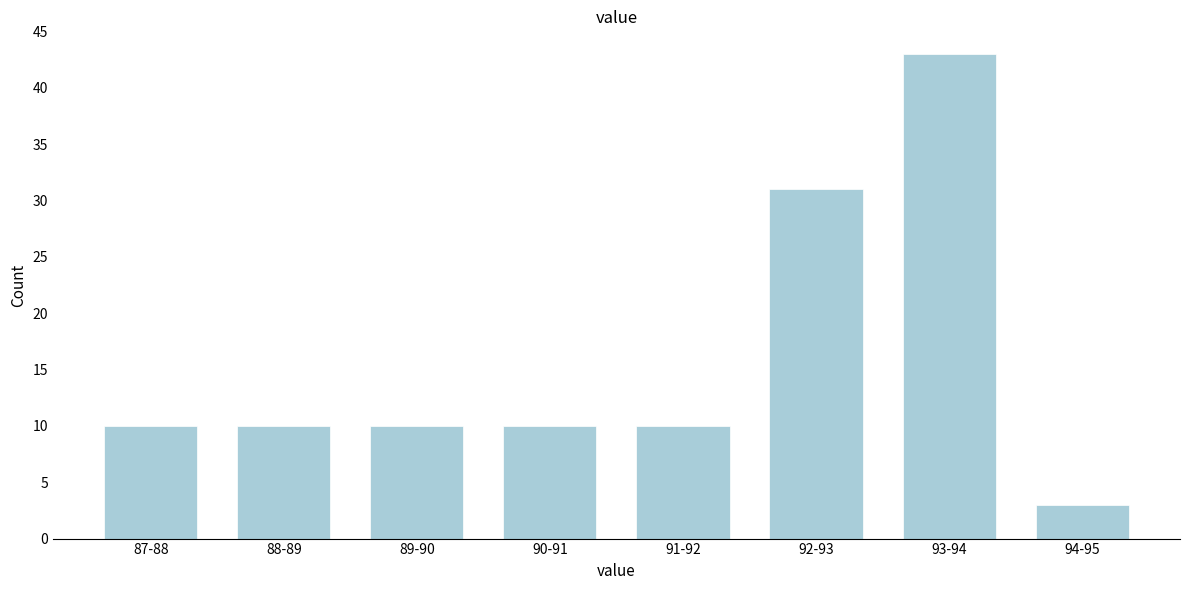

Reading right to left, what are all the values shown in this chart?

94-95=3	93-94=43	92-93=31	91-92=10	90-91=10	89-90=10	88-89=10	87-88=10